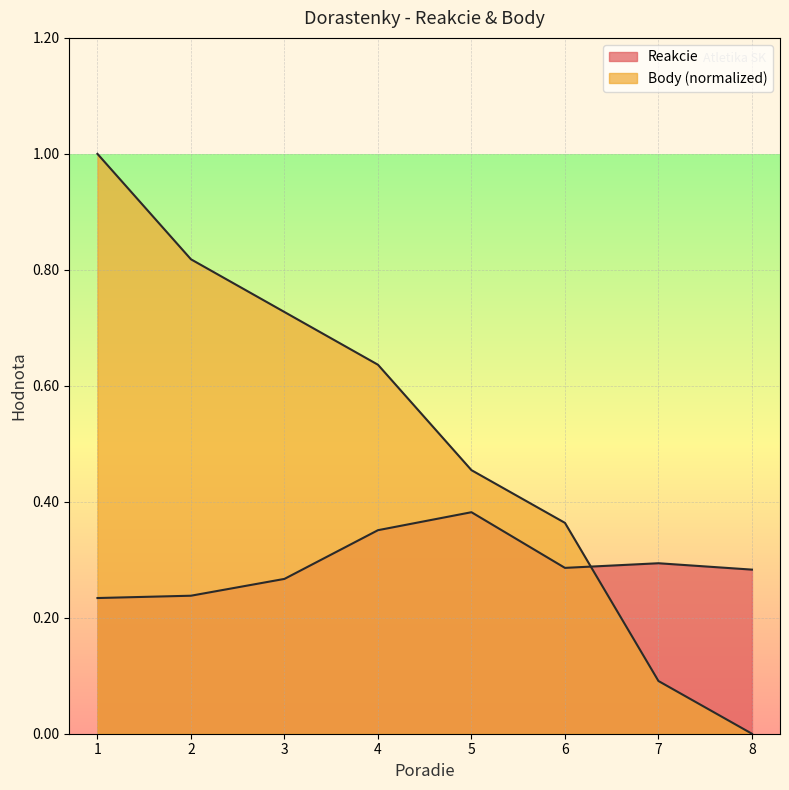

Which series changed the most between 7 and 8?

Body